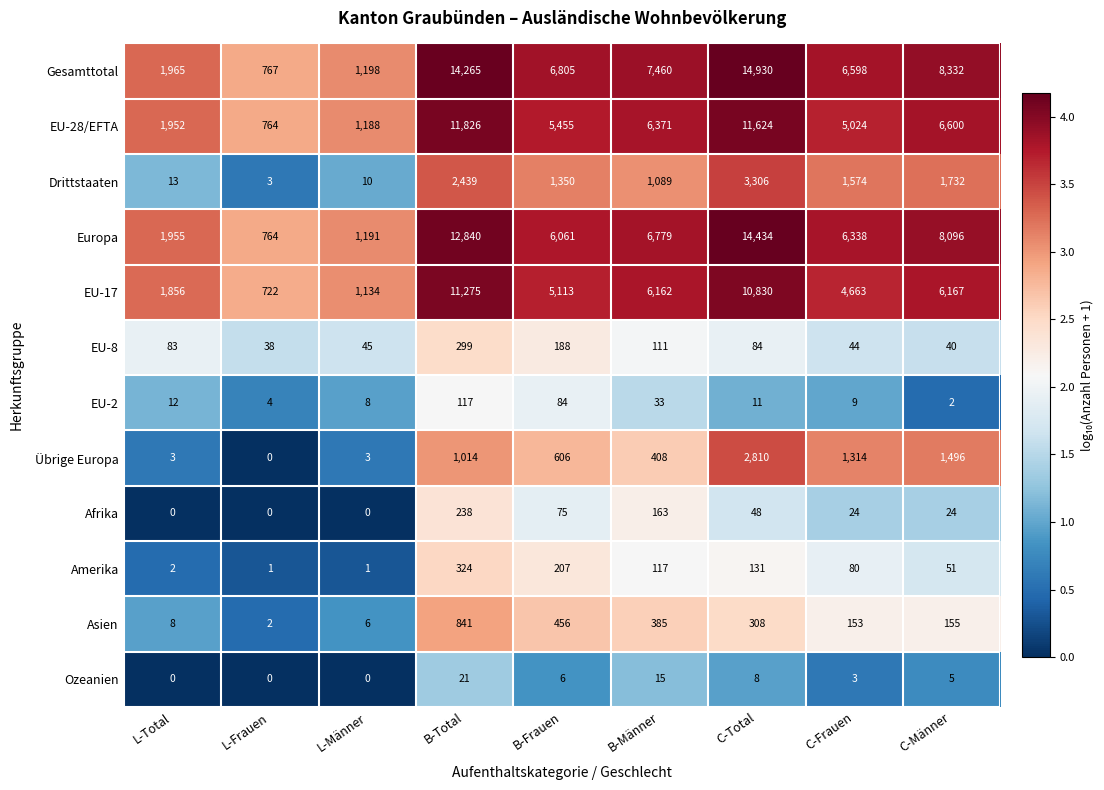

The value of EU-28/EFTA at L-Männer is 1889. True or false?

False